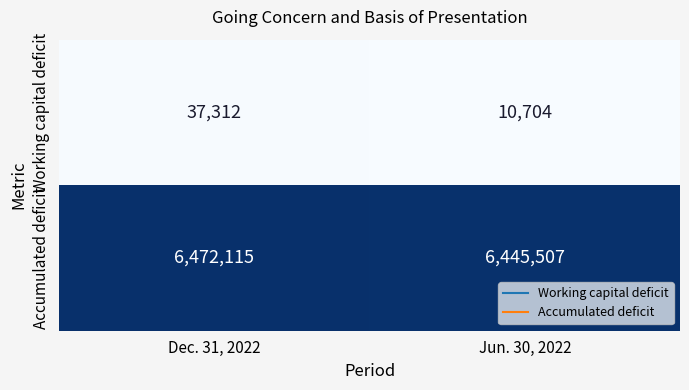

Is it true that Working capital deficit equals 10704 at Jun. 30, 2022?

True